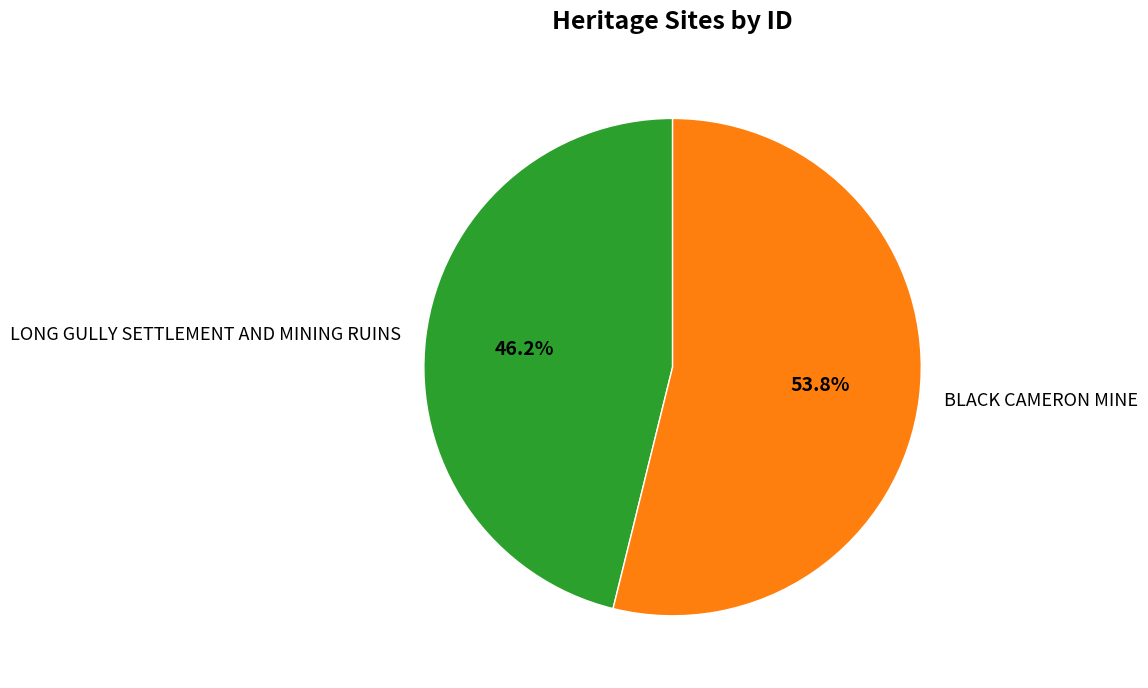

Is the sum of LONG GULLY SETTLEMENT AND MINING RUINS and BLACK CAMERON MINE greater than half?

Yes